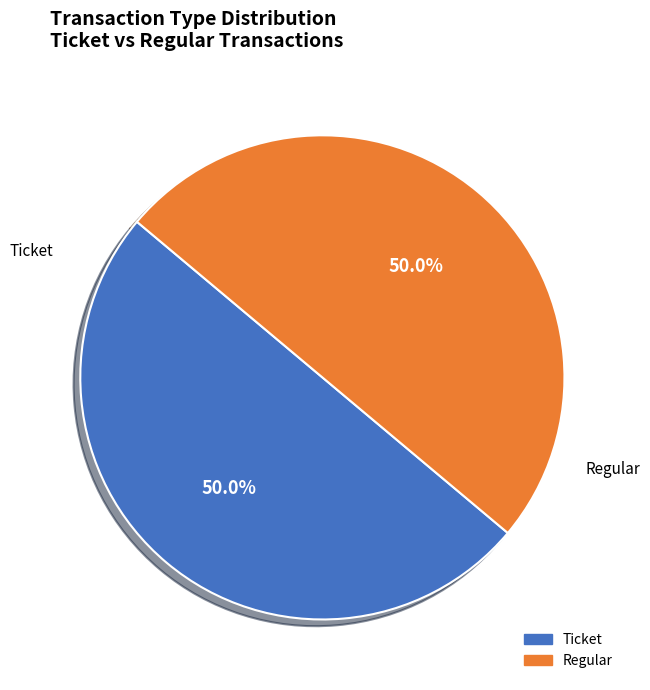

Count the number of slices in the pie.

2